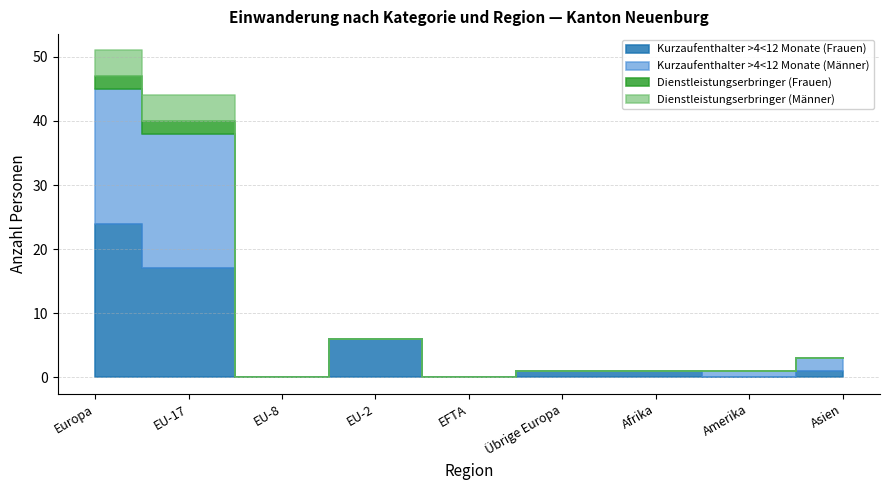

Which series has the widest spread of values?

Kurzaufenthalter >4<12 Monate (Frauen)